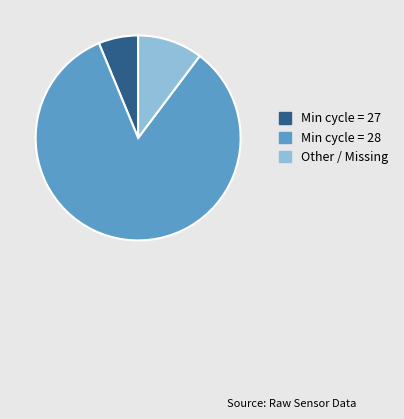

Does any single category account for the majority?

Yes